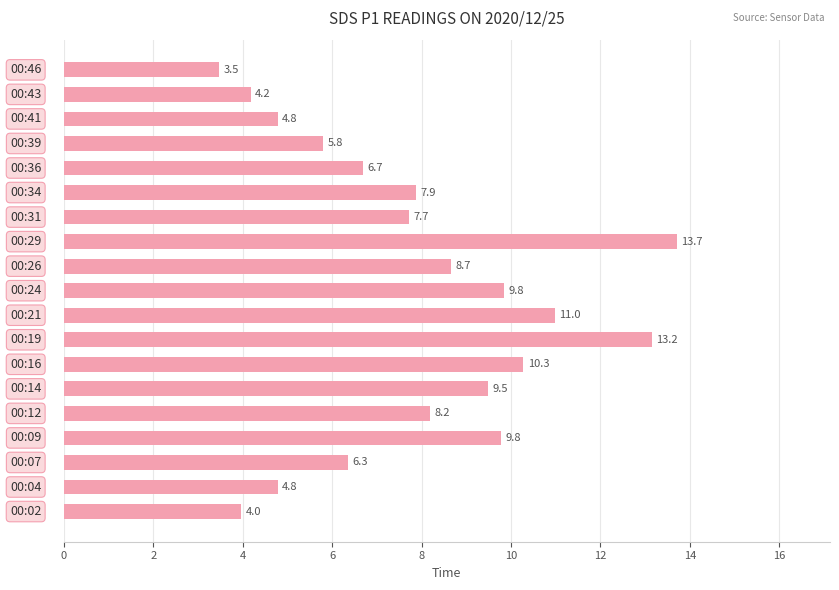

What is the greatest value displayed?

13.7